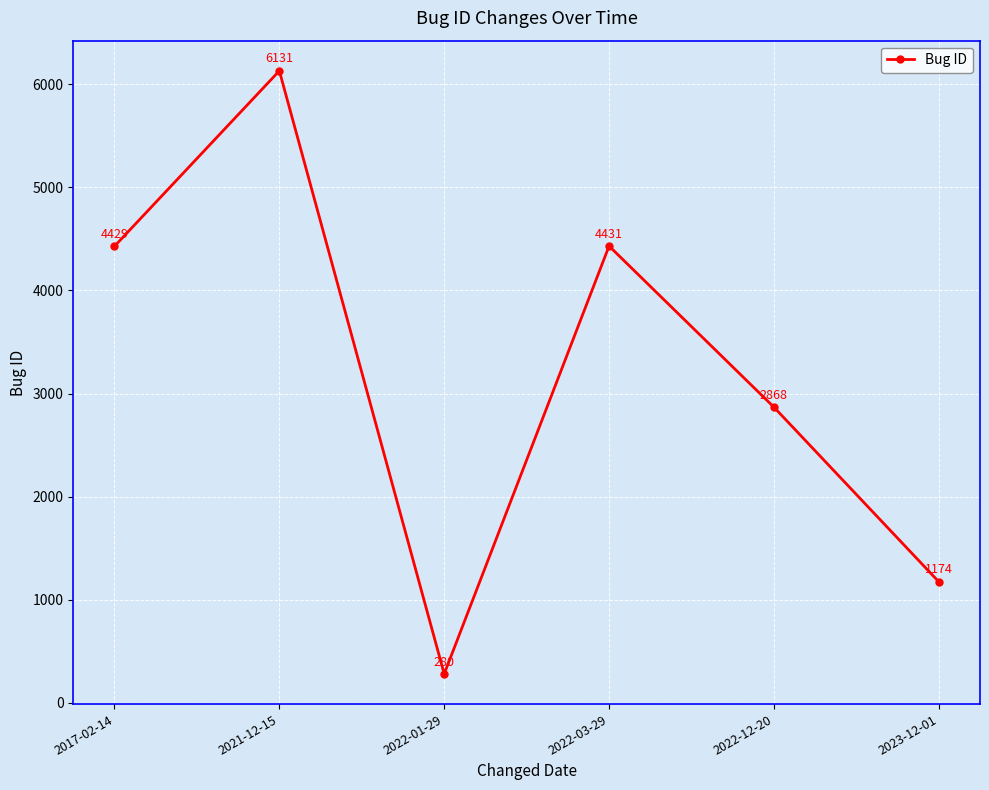

What is the ratio of the value at 2021-12-15 to the value at 2023-12-01?

5.2